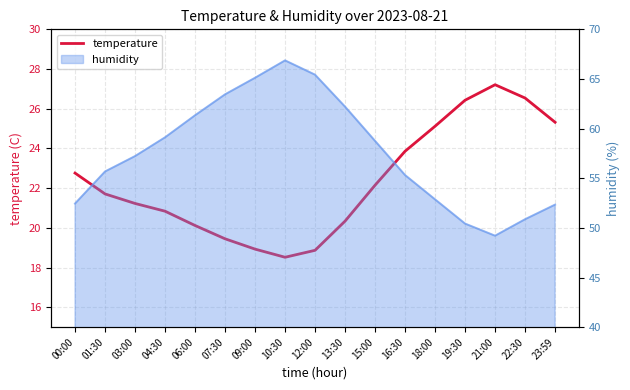

What is the smallest value displayed?

18.5